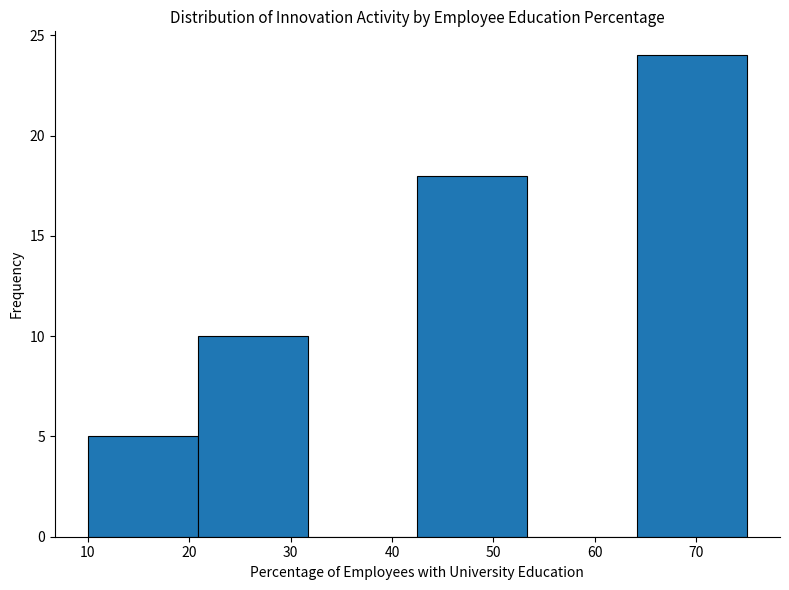

Which range on the x-axis has the tallest bar?

64 to 75